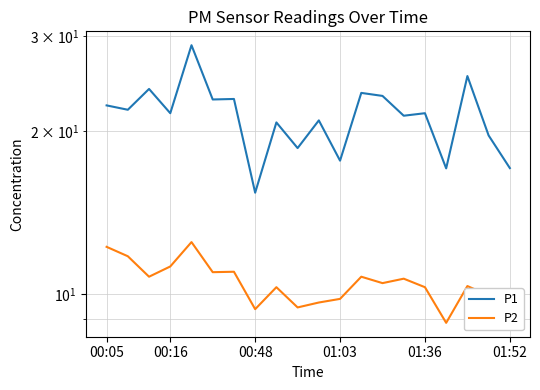

Is the value of P2 at 15 greater than the value of P1 at 00:16?

No